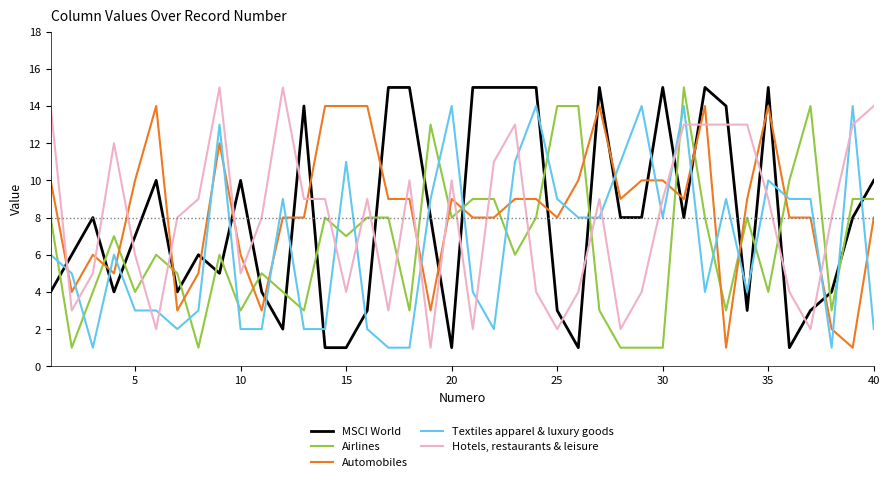

What are all the series names shown in the legend?

MSCI World, Airlines, Automobiles, Textiles apparel & luxury goods, Hotels, restaurants & leisure